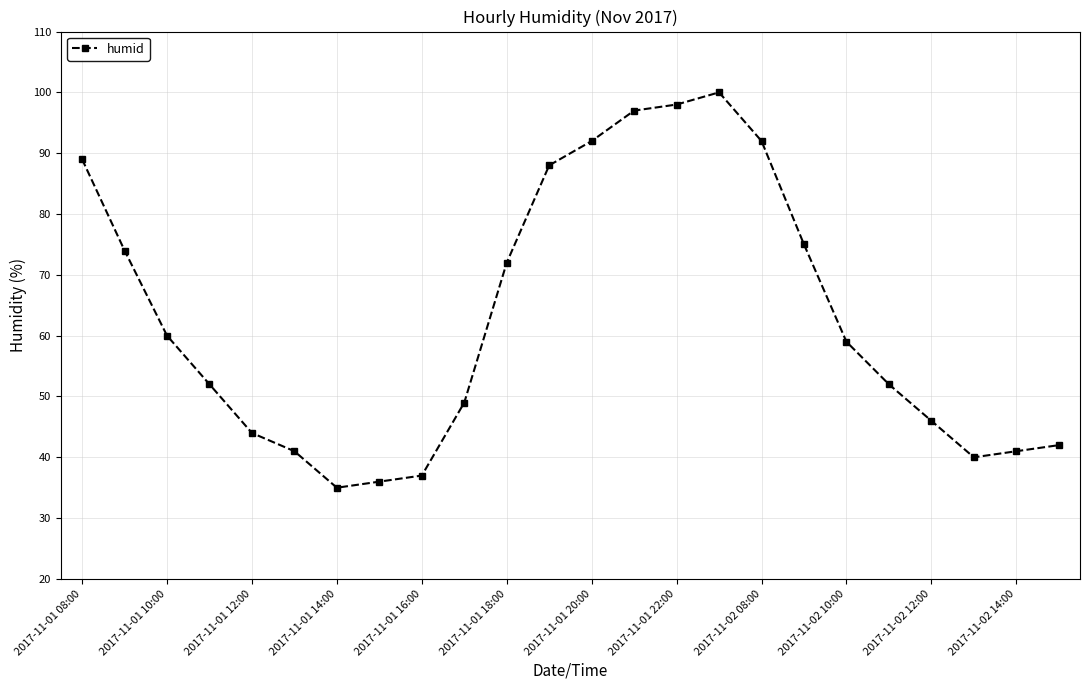

How many lines are shown in the chart?

1